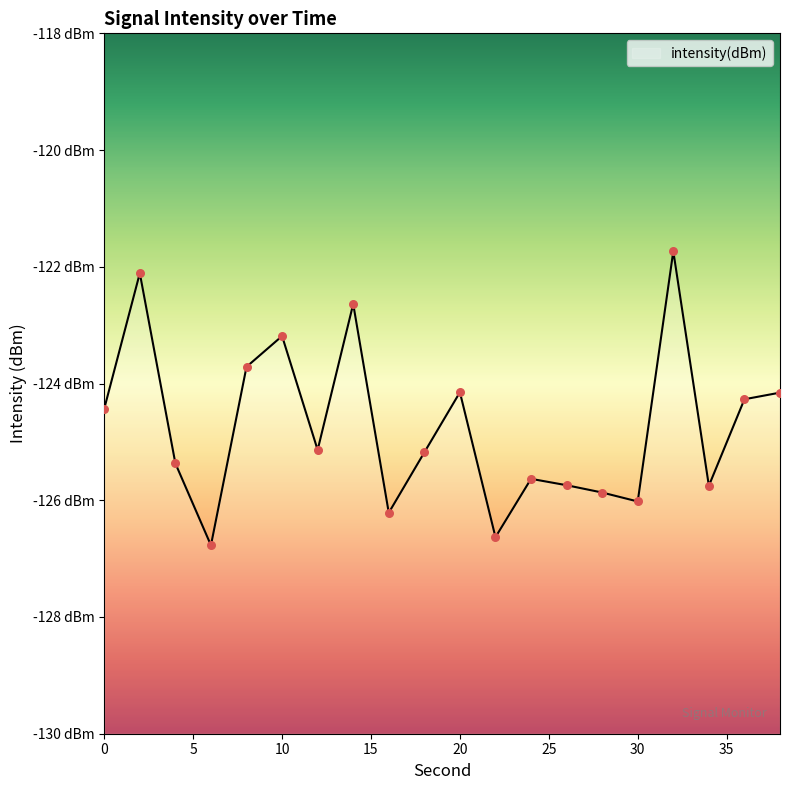

Between 16 and 34, which is larger?

34